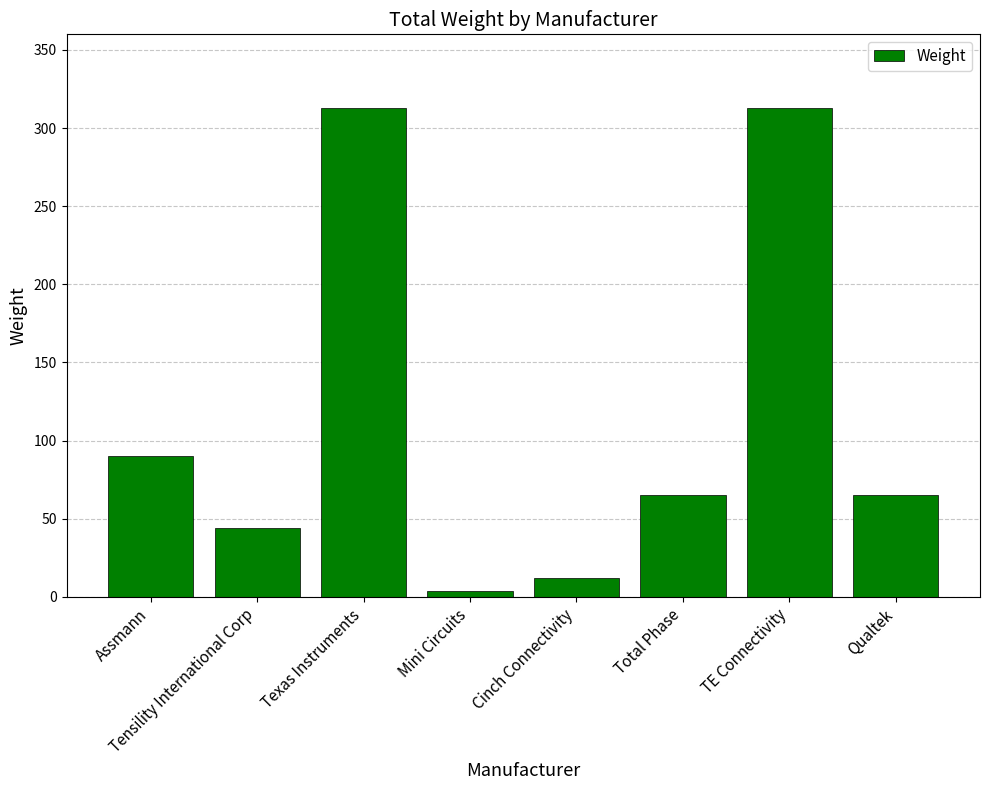

What is the difference between the values at Total Phase and Texas Instruments?

248